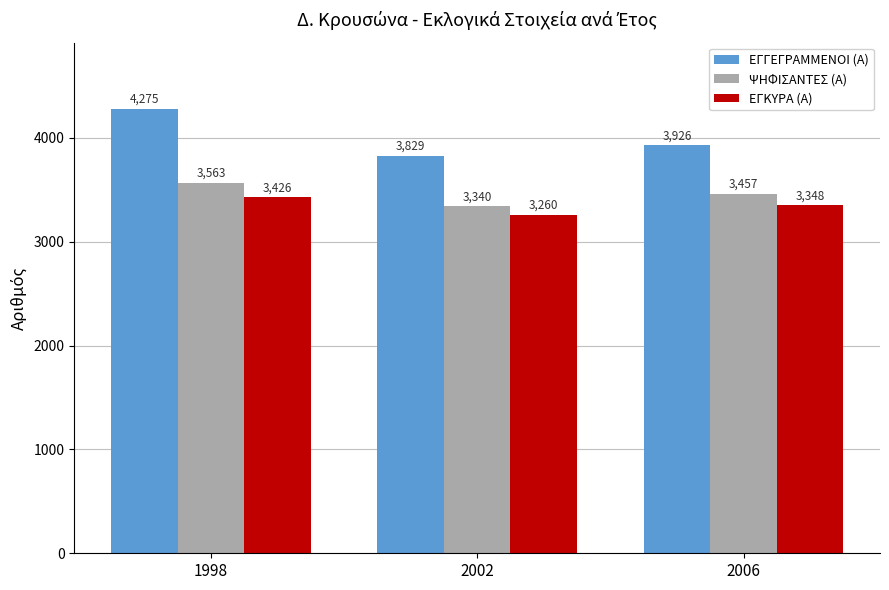

What is the average value of the ΕΓΚΥΡΑ (Α) series?

3345